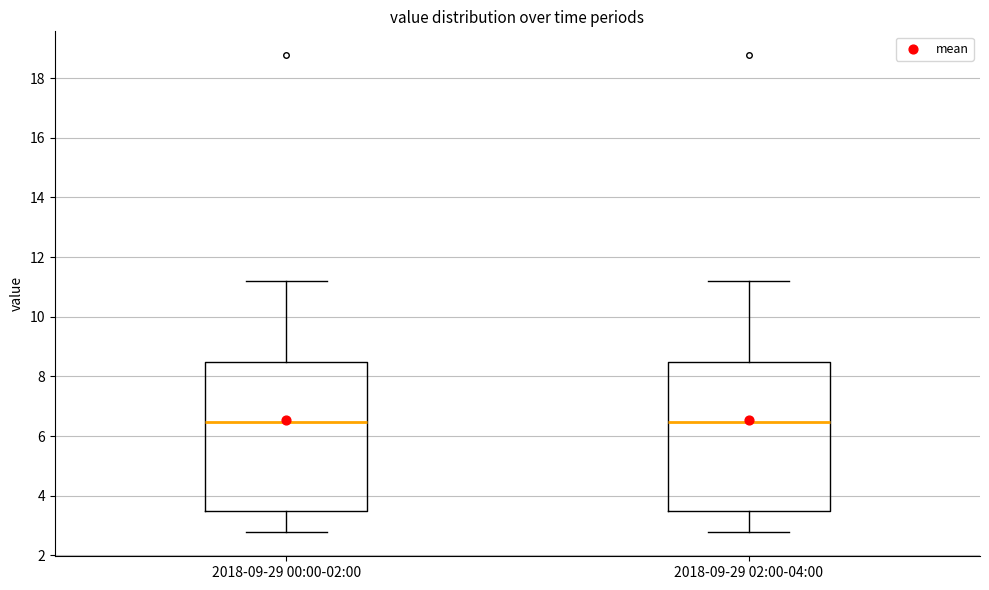

Reading left to right, read every box against the y-axis: the position of its median line, the range the box covers, and the ends of its whiskers. The values are not printed on the chart, so give them approximately, as read against the axis.

2018-09-29 00:00-02:00: median 6.4, box 3.4 to 8.6, whiskers 2.8 to 11.2
2018-09-29 02:00-04:00: median 6.4, box 3.4 to 8.6, whiskers 2.8 to 11.2